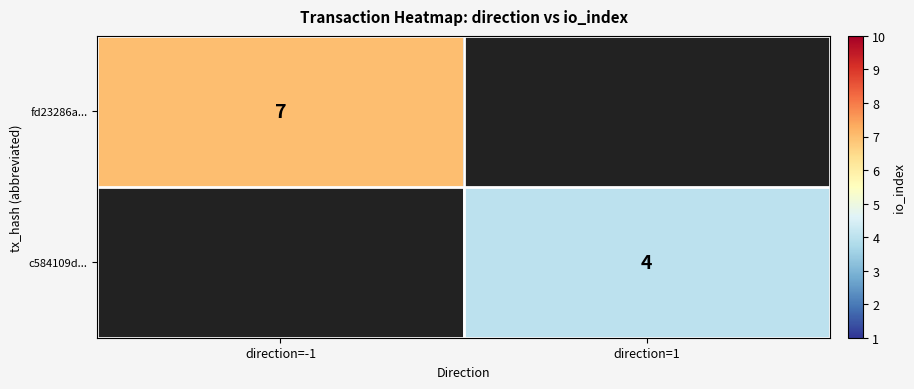

Is it true that c584109d... equals 4 at direction=1?

True